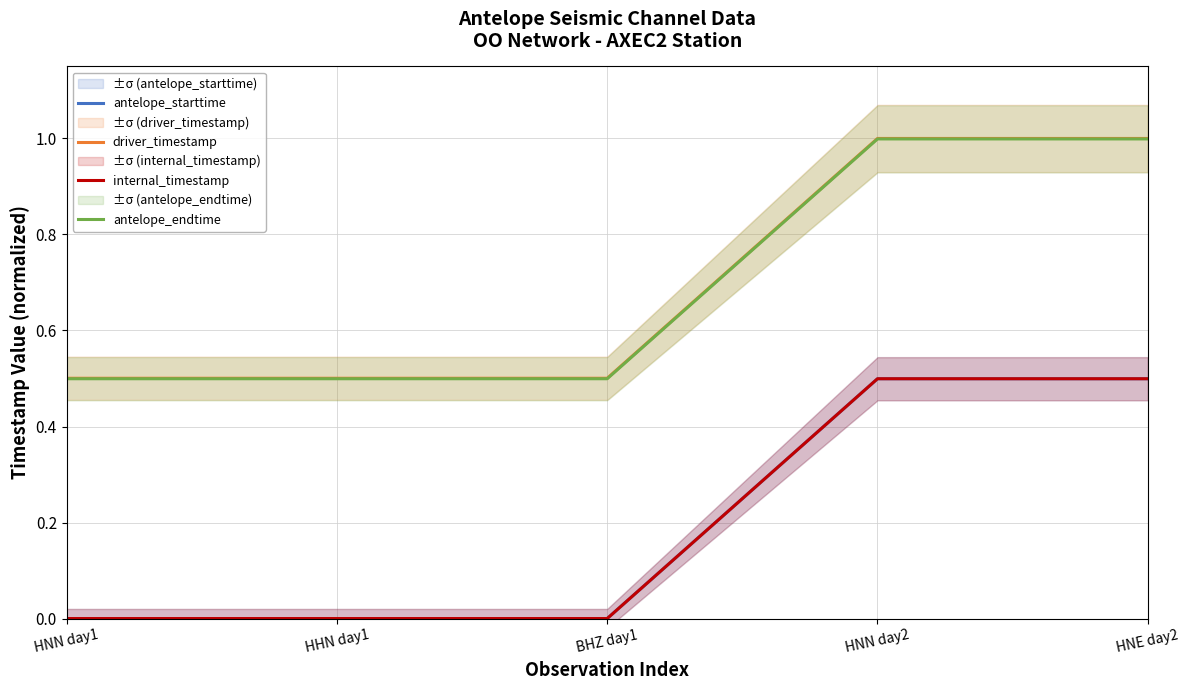

Reading left to right, extract all data points from this chart.

antelope_starttime: HNN day1=0.0	HHN day1=0.0	BHZ day1=0.0	HNN day2=0.5	HNE day2=0.5
driver_timestamp: HNN day1=0.5	HHN day1=0.5	BHZ day1=0.5	HNN day2=1.0	HNE day2=1.0
internal_timestamp: HNN day1=0.0	HHN day1=0.0	BHZ day1=0.0	HNN day2=0.5	HNE day2=0.5
antelope_endtime: HNN day1=0.5	HHN day1=0.5	BHZ day1=0.5	HNN day2=1.0	HNE day2=1.0